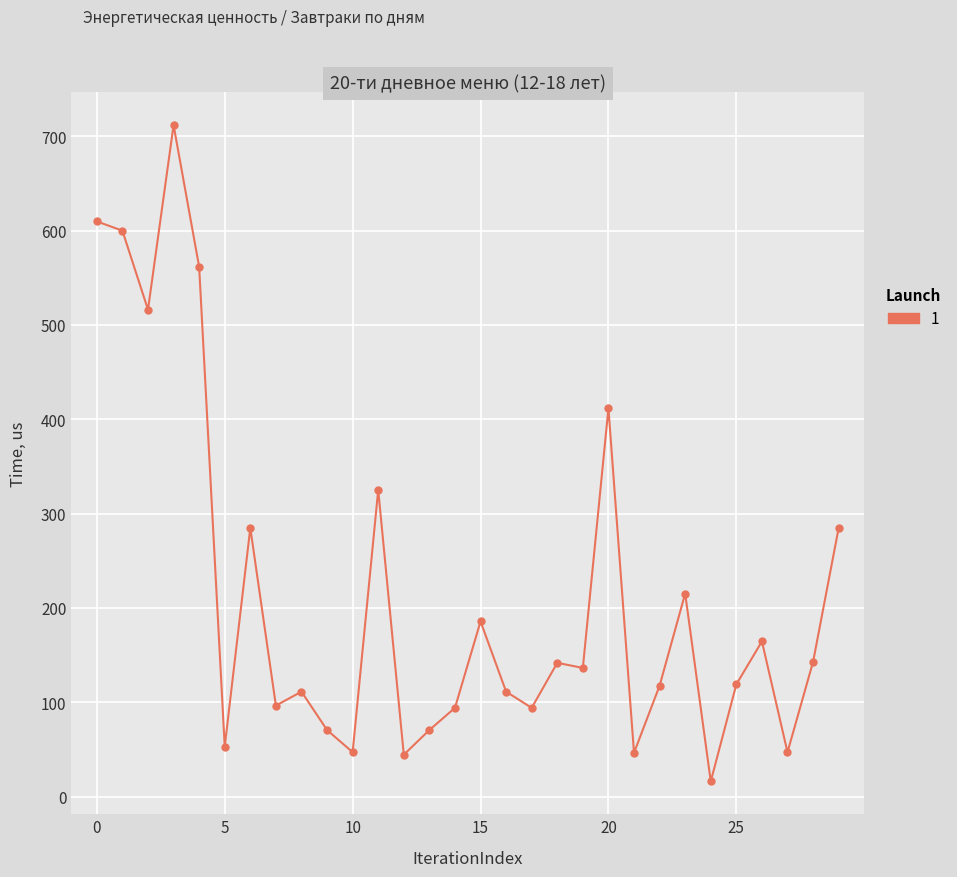

What is the average value?

214.3